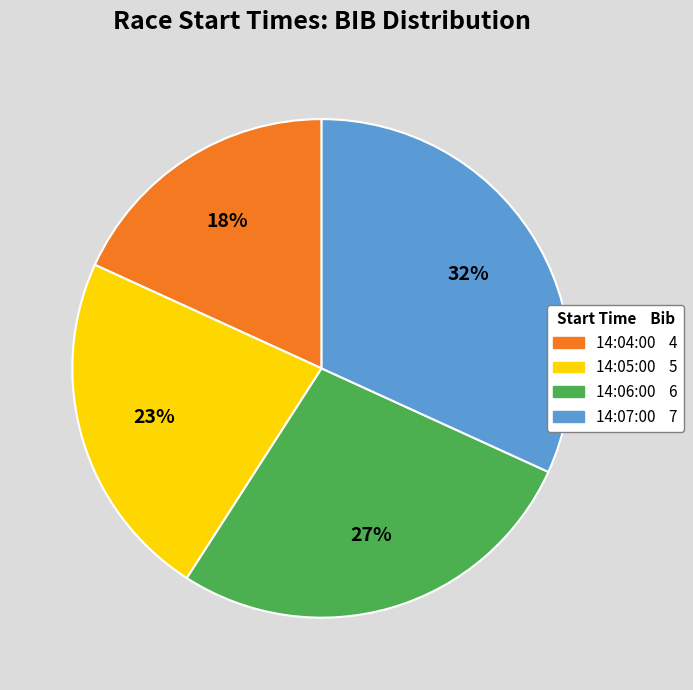

True or false: 14:05:00 accounts for 23% of the total.

True